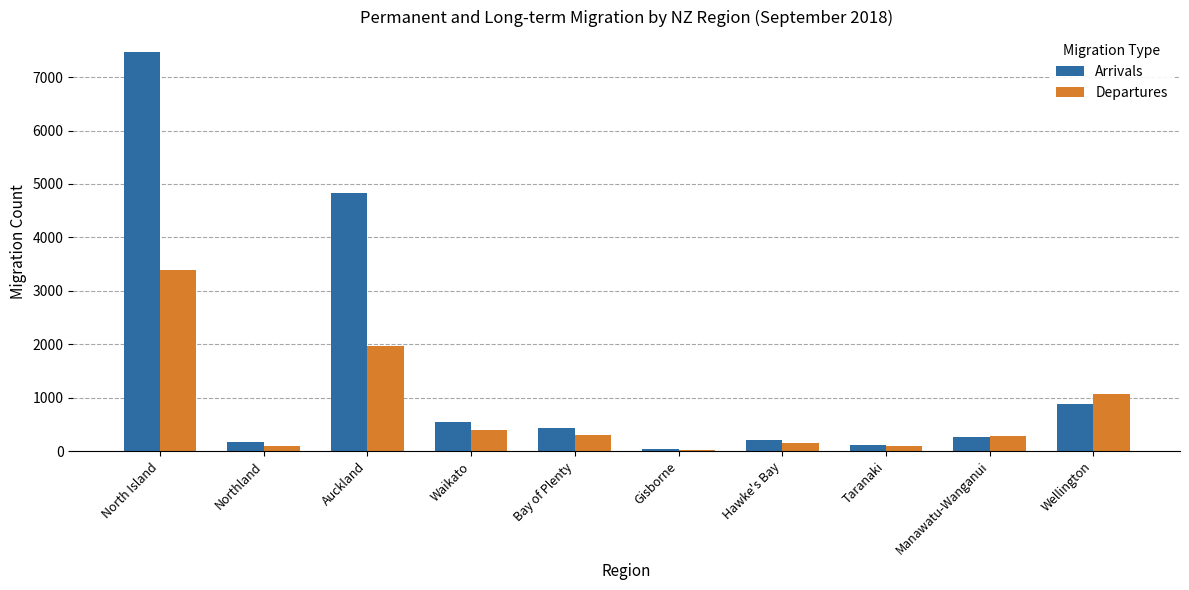

What are all the series names shown in the legend?

Arrivals, Departures